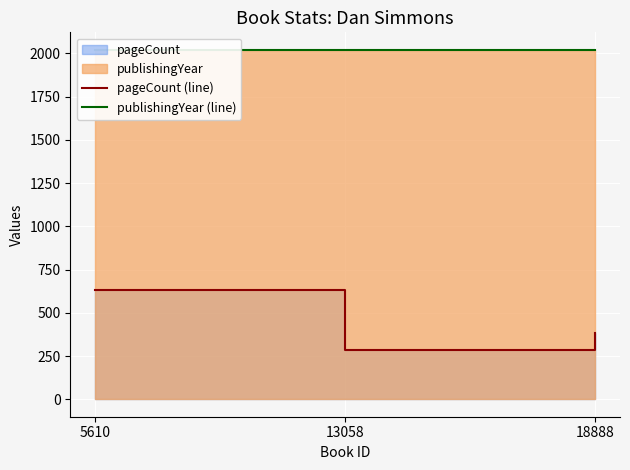

Is the value of pageCount (line) at 18888 greater than the value of publishingYear (line) at 13058?

No